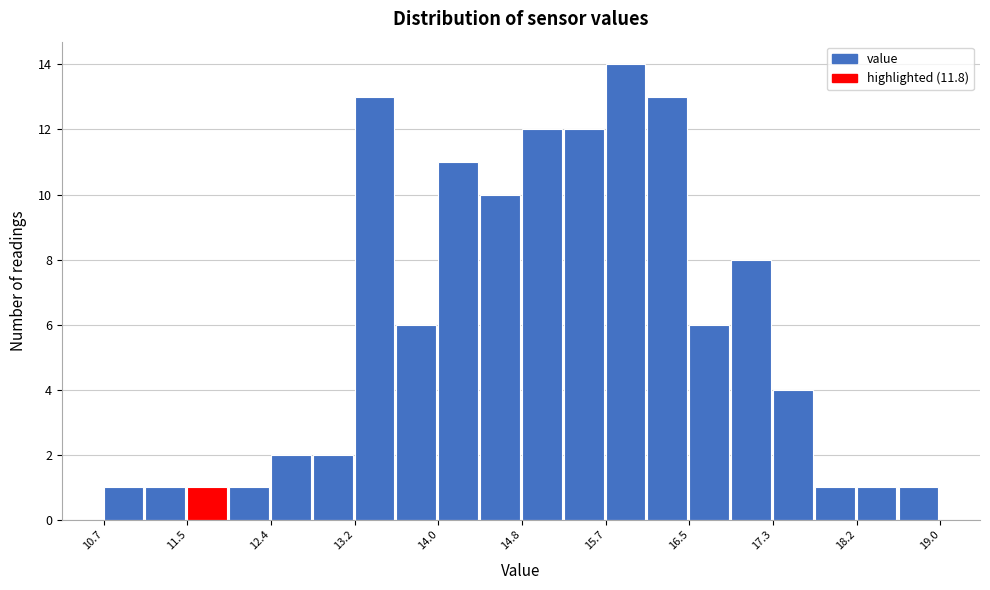

Reading left to right, transcribe this chart: for each bar, give the range it covers on the x-axis and its height. Neither the bar edges nor the heights are printed on the chart, so give them approximately, as read against the axes.

10.7 to 11.1: 1
11.1 to 11.5: 1
11.5 to 11.9: 1
11.9 to 12.4: 1
12.4 to 12.8: 2
12.8 to 13.2: 2
13.2 to 13.6: 13
13.6 to 14.0: 6
14.0 to 14.4: 11
14.4 to 14.9: 10
14.9 to 15.3: 12
15.3 to 15.7: 12
15.7 to 16.1: 14
16.1 to 16.5: 13
16.5 to 16.9: 6
16.9 to 17.3: 8
17.3 to 17.8: 4
17.8 to 18.2: 1
18.2 to 18.6: 1
18.6 to 19.0: 1